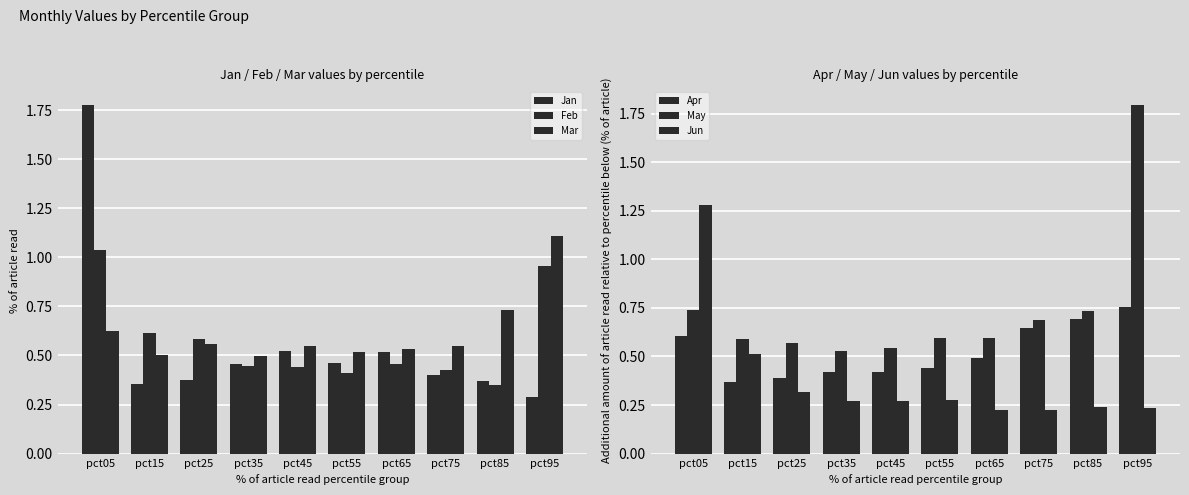

Count the number of categories in the chart.

10